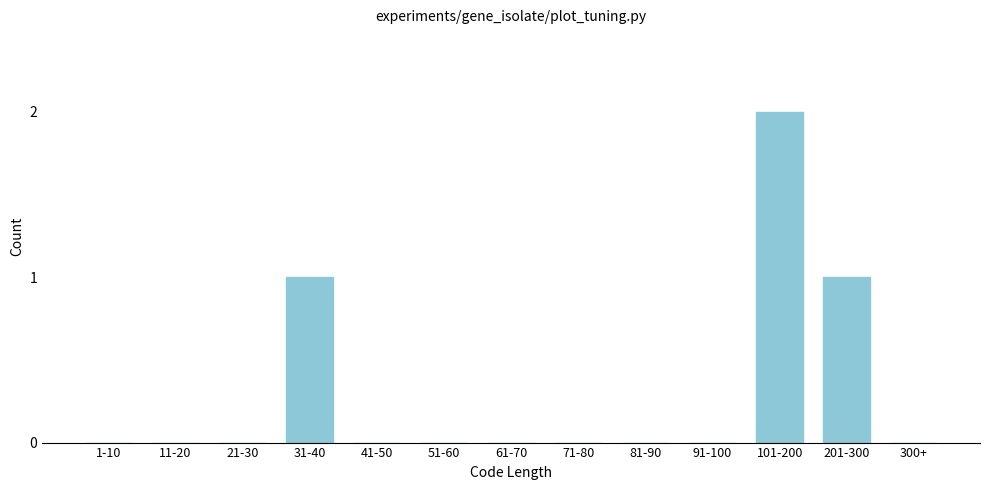

Reading left to right, what are all the values shown in this chart?

1-10=0	11-20=0	21-30=0	31-40=1	41-50=0	51-60=0	61-70=0	71-80=0	81-90=0	91-100=0	101-200=2	201-300=1	300+=0